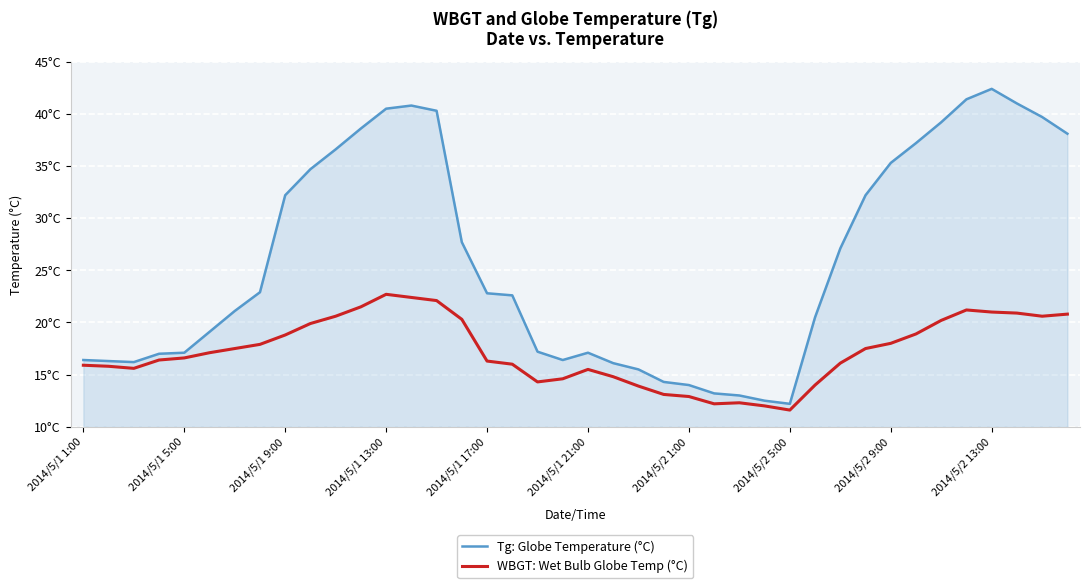

Does the chart have visible grid lines?

Yes